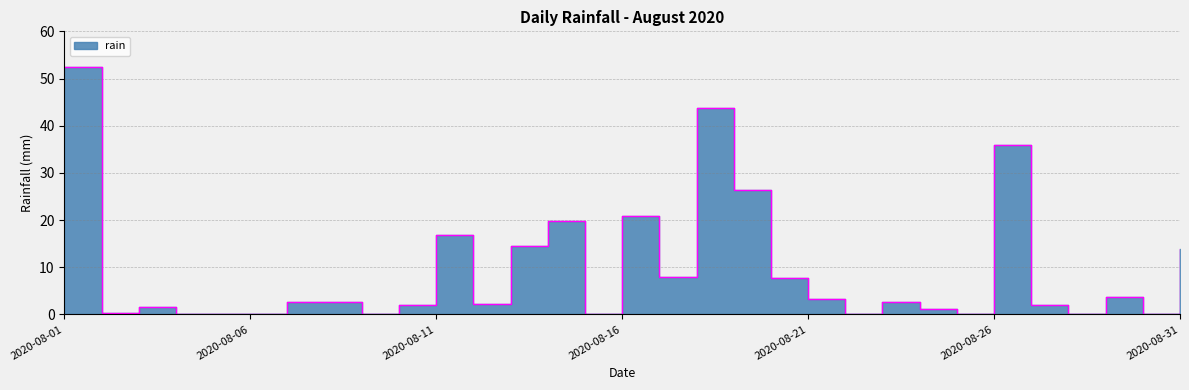

What is the sum of all values?

283.8